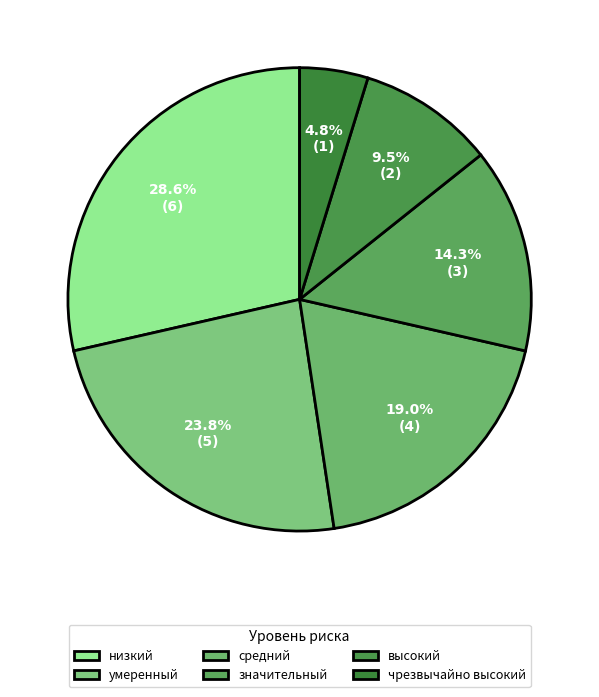

How many segments does this pie chart have?

6